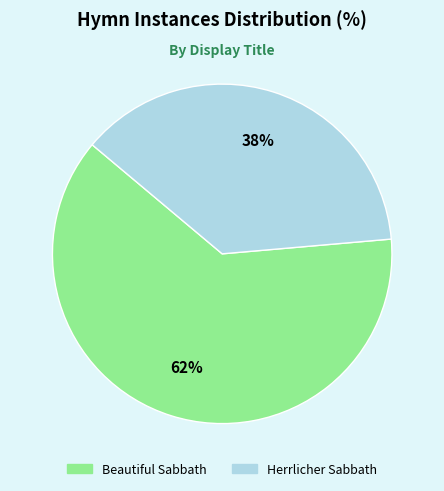

To the nearest percent, what is the average slice percentage?

50%